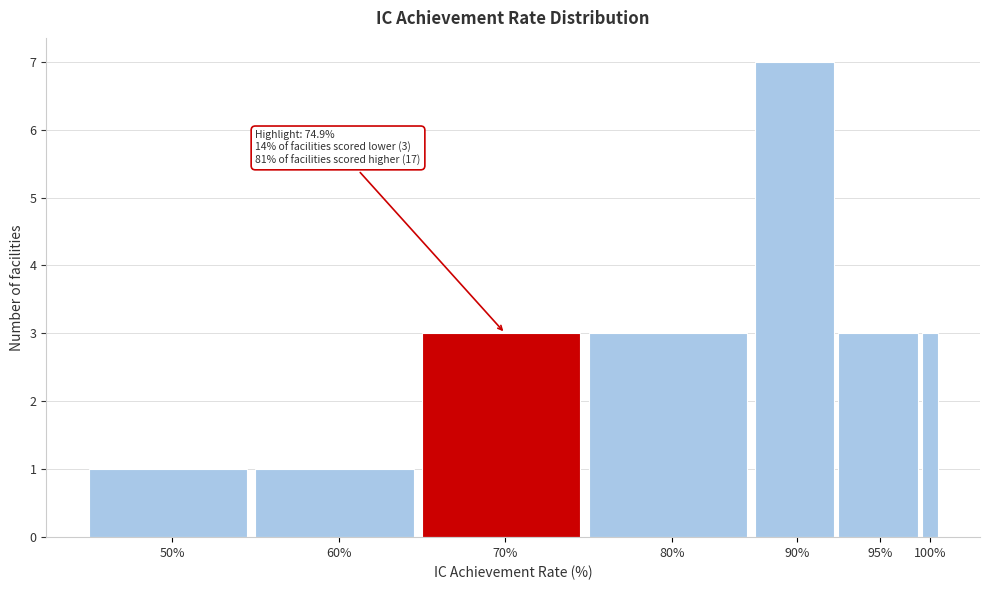

Reading left to right, what are all the values shown in this chart?

1	1	3	3	7	3	3